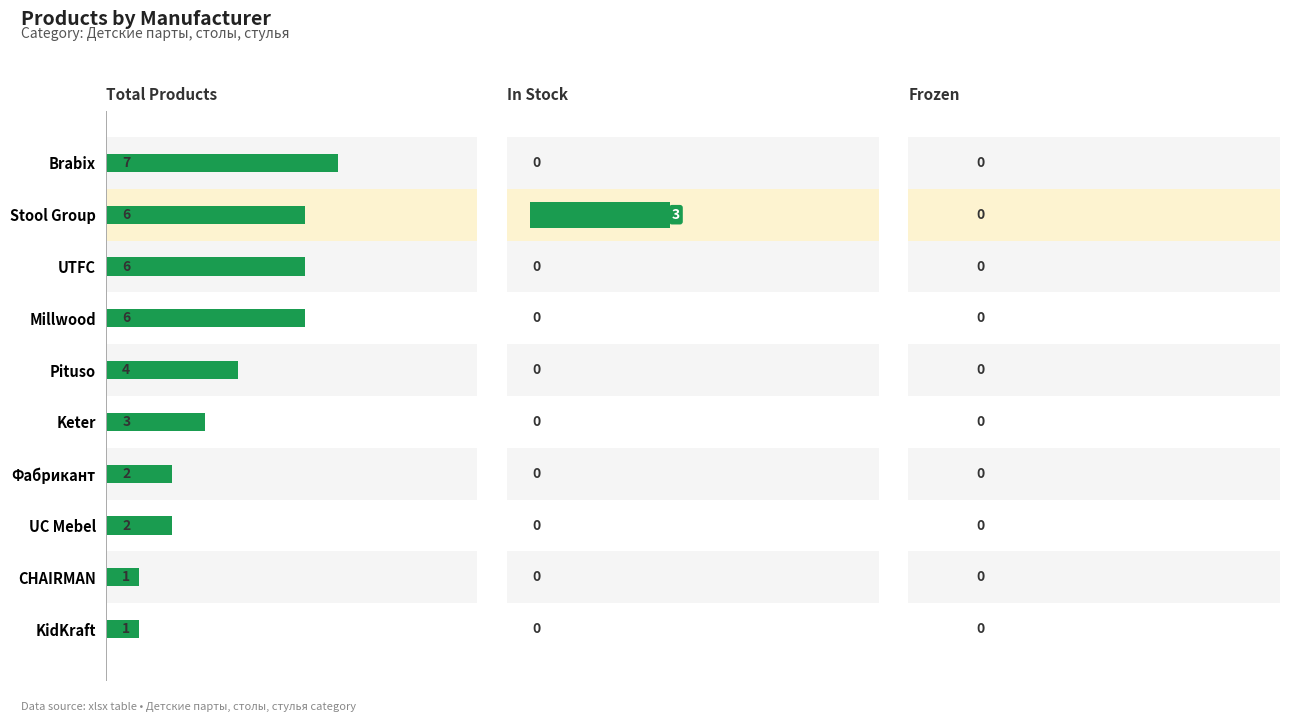

At 8, list the series in order from largest to smallest.

Total Products, Frozen, In Stock